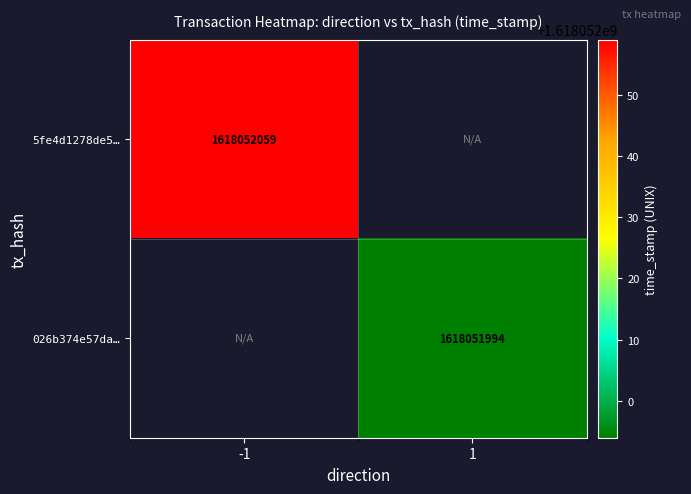

Is it true that 026b374e57da009518ea5b5b93e84679900d299 equals 0 at -1?

True